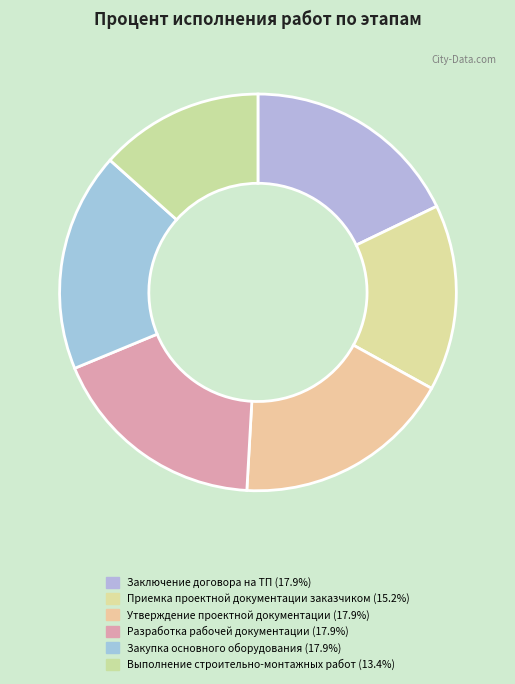

Rank the categories by value from highest to lowest.

Заключение договора на ТП, Утверждение проектной документации, Разработка рабочей документации, Закупка основного оборудования, Приемка проектной документации заказчиком, Выполнение строительно-монтажных работ